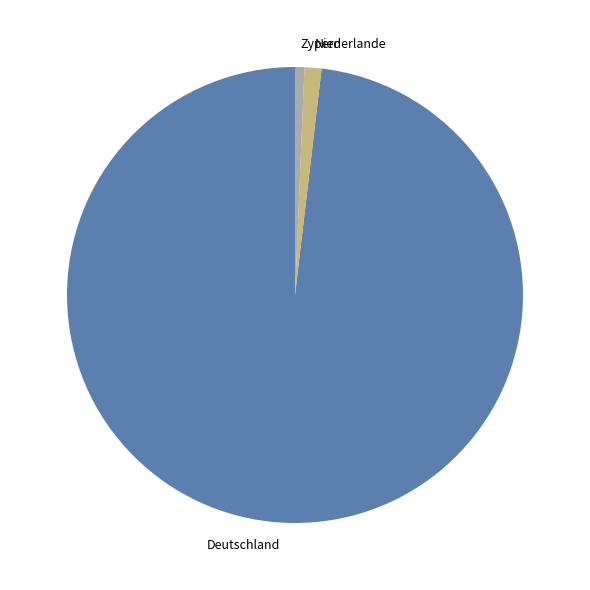

Which category accounts for the majority?

Deutschland